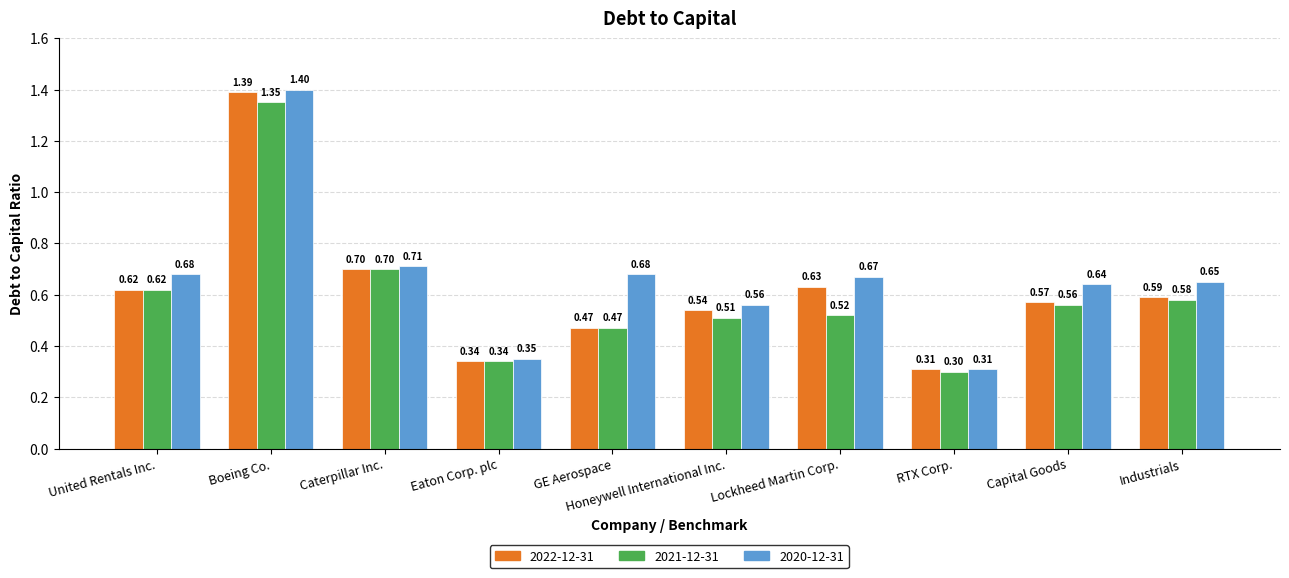

Rank the series by their average value, from lowest to highest.

2021-12-31, 2022-12-31, 2020-12-31